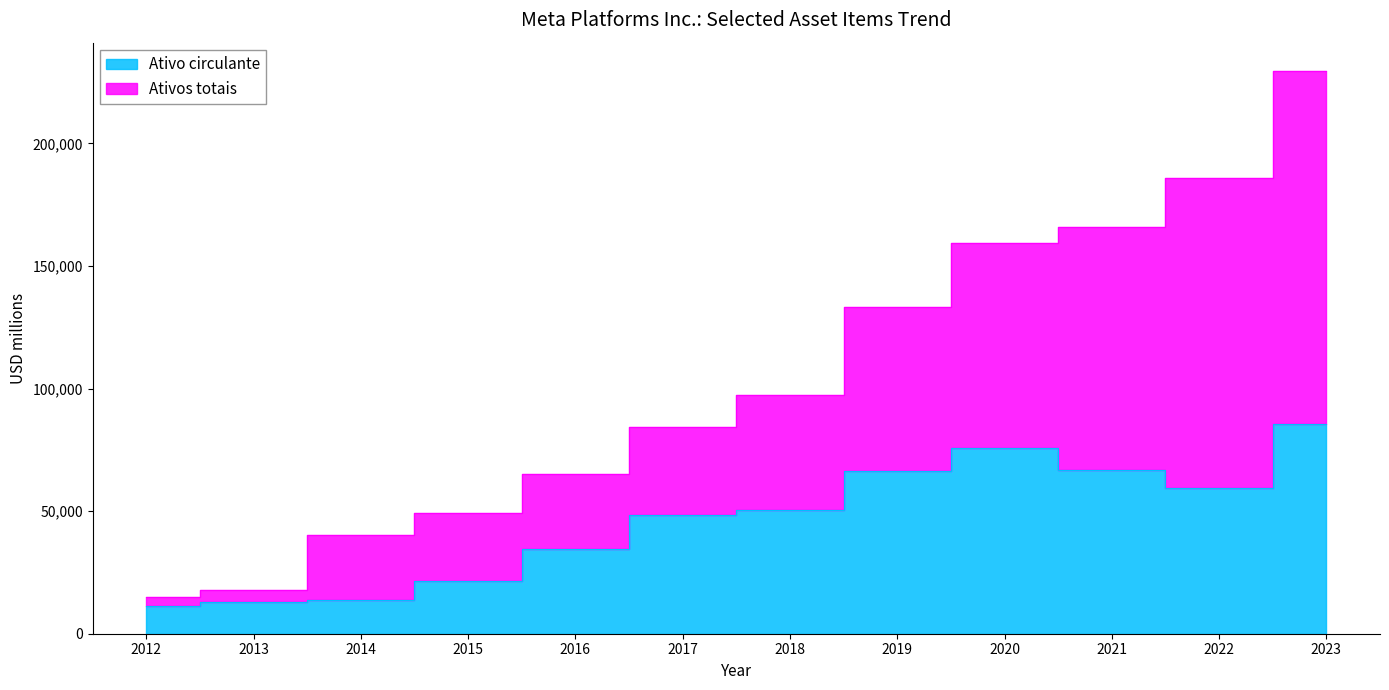

What is the smallest value displayed?

11267